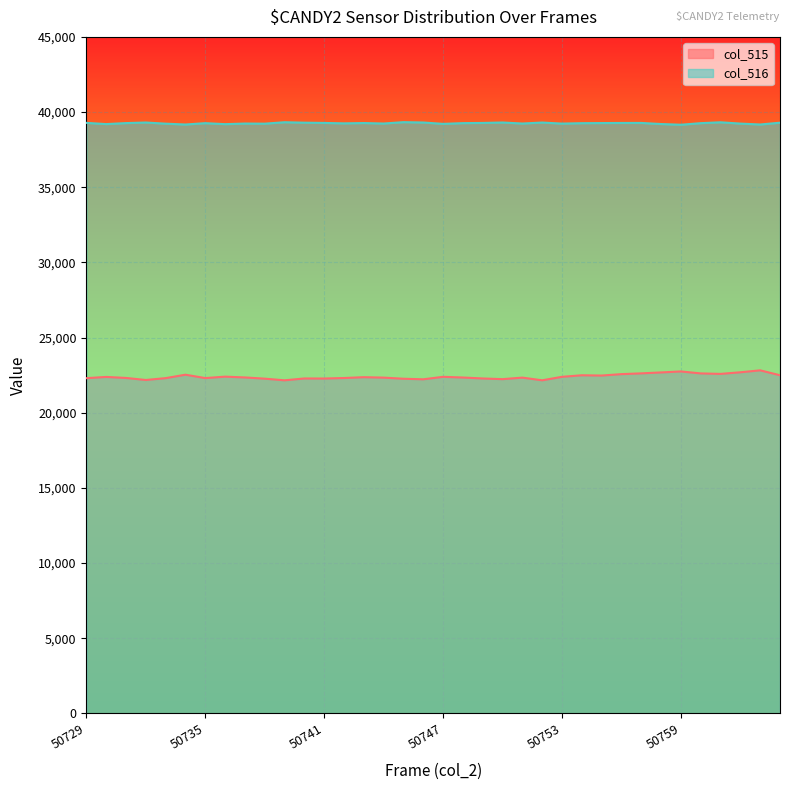

What is the approximate value of col_516 at 50751, to the nearest 50?

39250